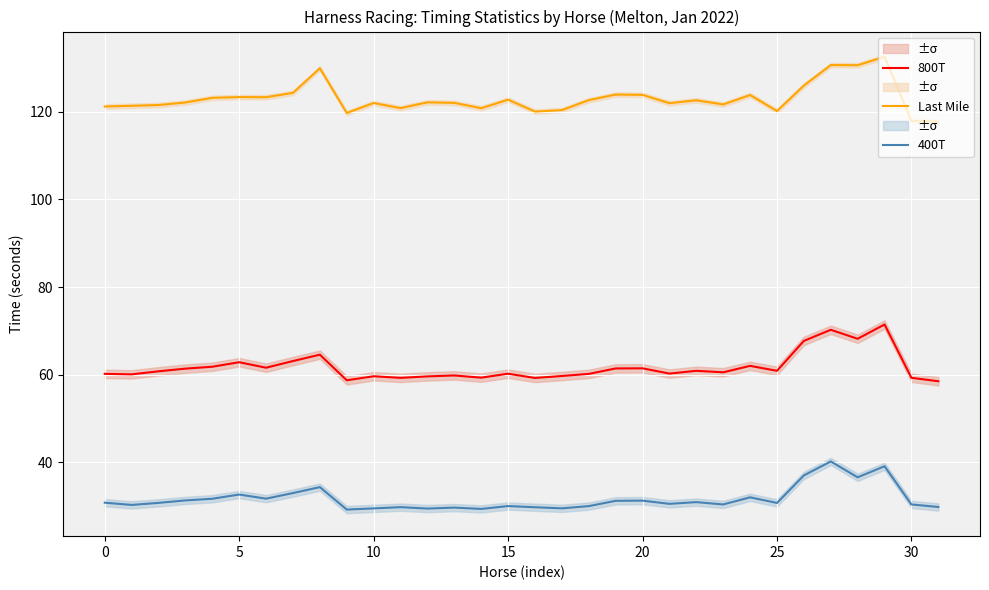

What is the lowest value of the 400T series?

29.2